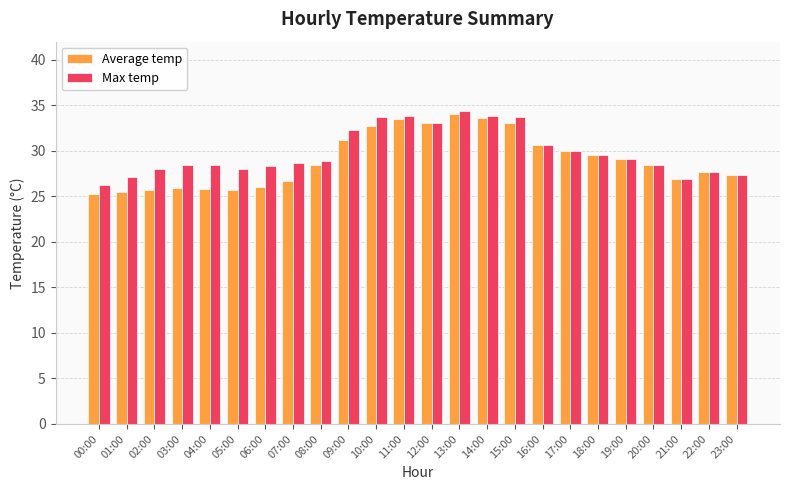

What is the difference between the Average temp values at 21:00 and 17:00?

3.1